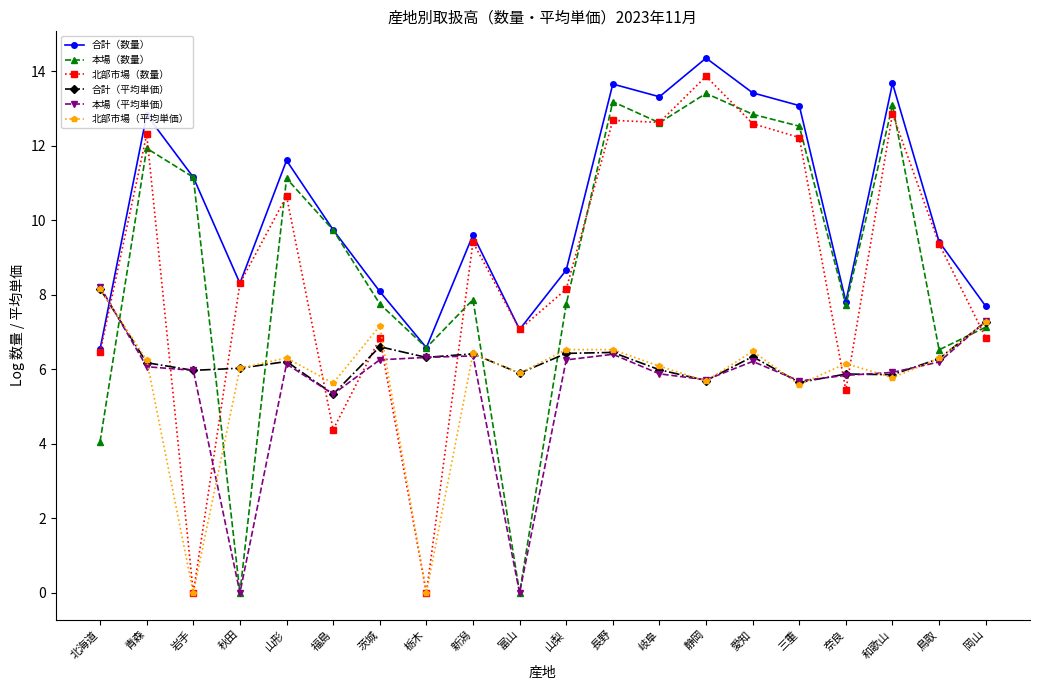

Is it true that 本場（平均単価） equals 5.9 at 和歌山?

True